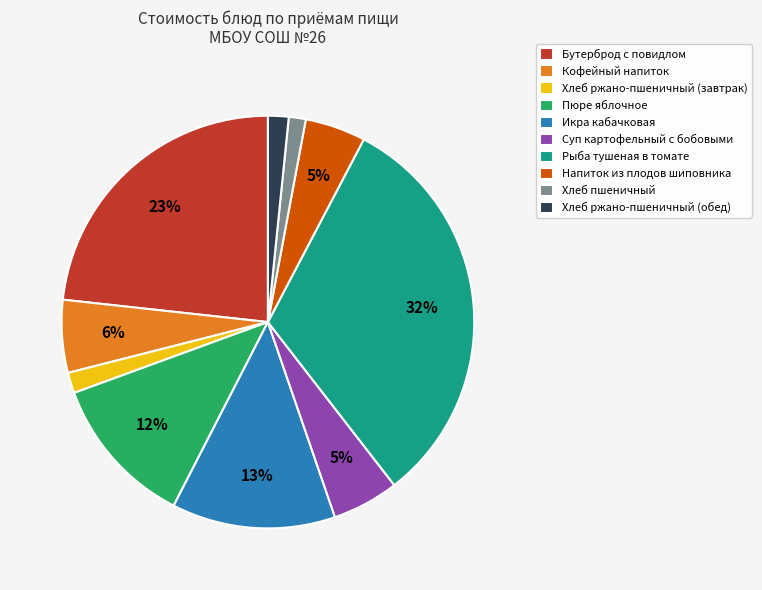

Is it true that Хлеб пшеничный is 11% of the pie?

False